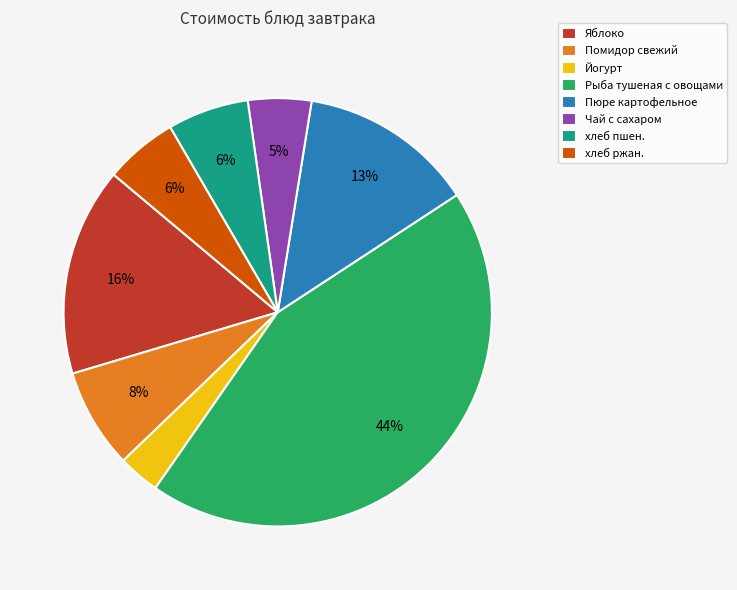

Is Помидор свежий the majority of the pie?

No